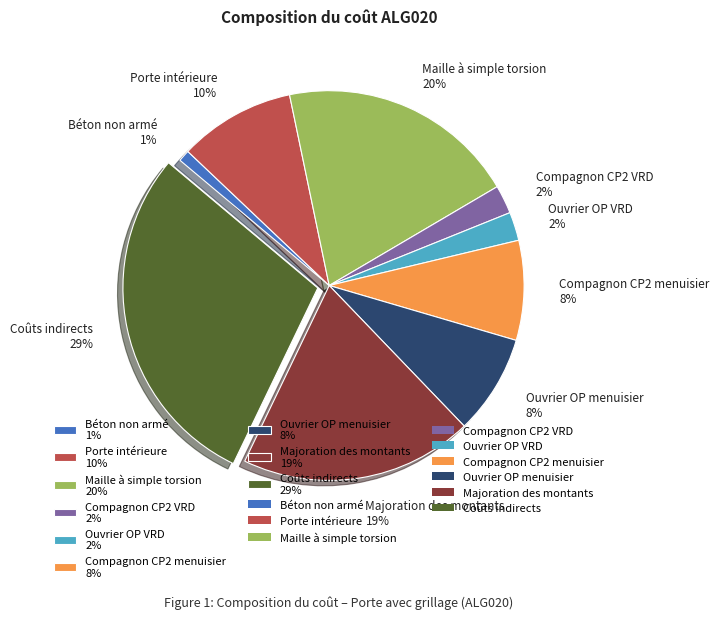

Does Coûts indirects 29% account for over 50% of the chart?

No